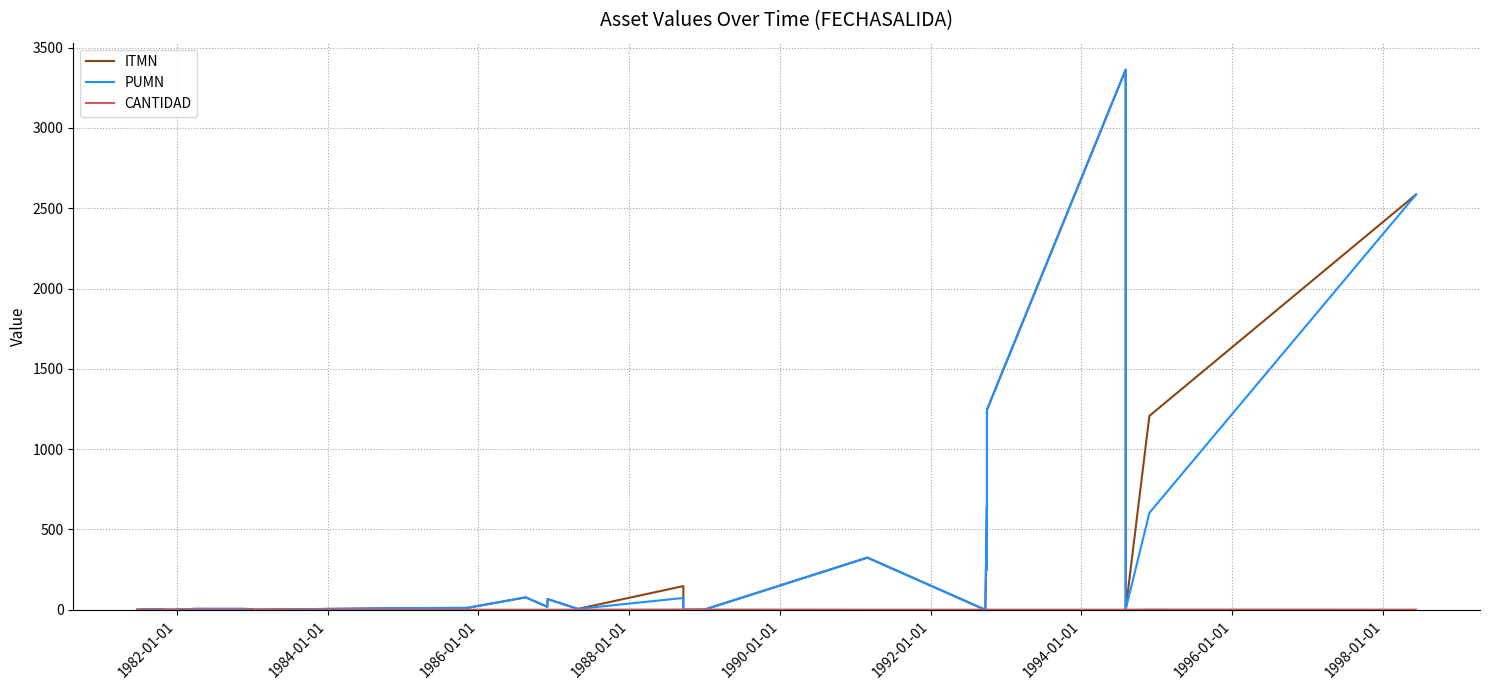

The value of PUMN at 1986-01-01 is 2.4. True or false?

False